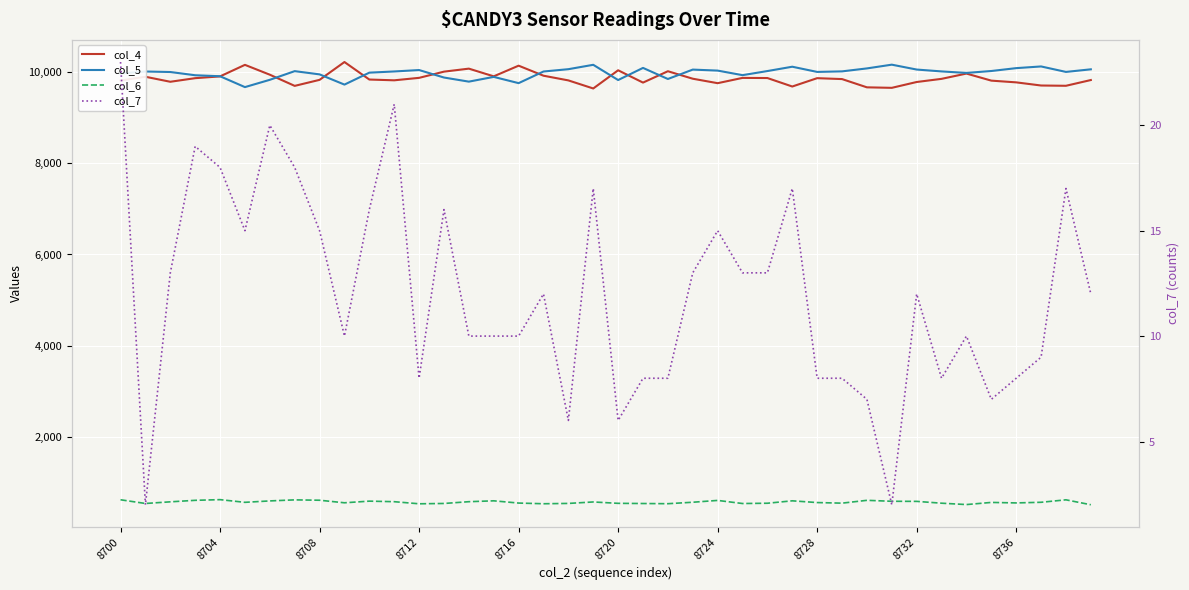

What is the difference between the maximum and minimum values in the col_4 series?

580